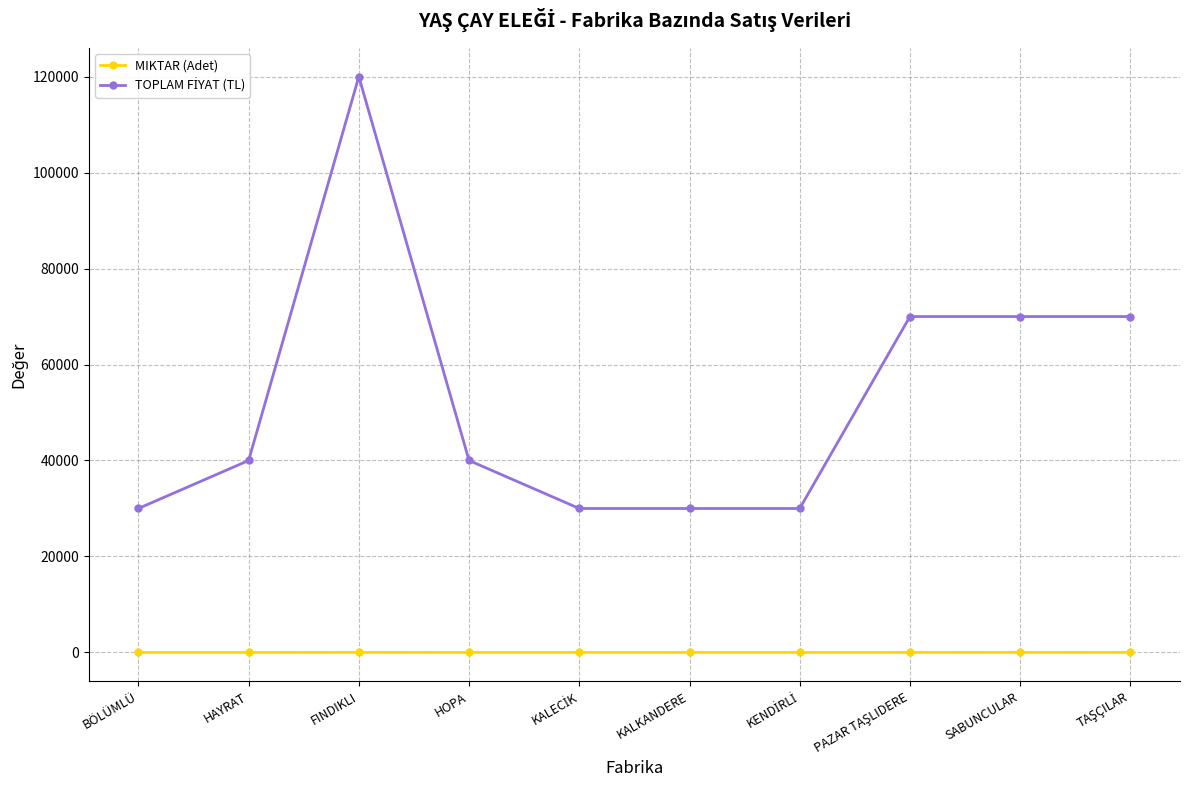

At how many categories does at least one series exceed 15913?

10